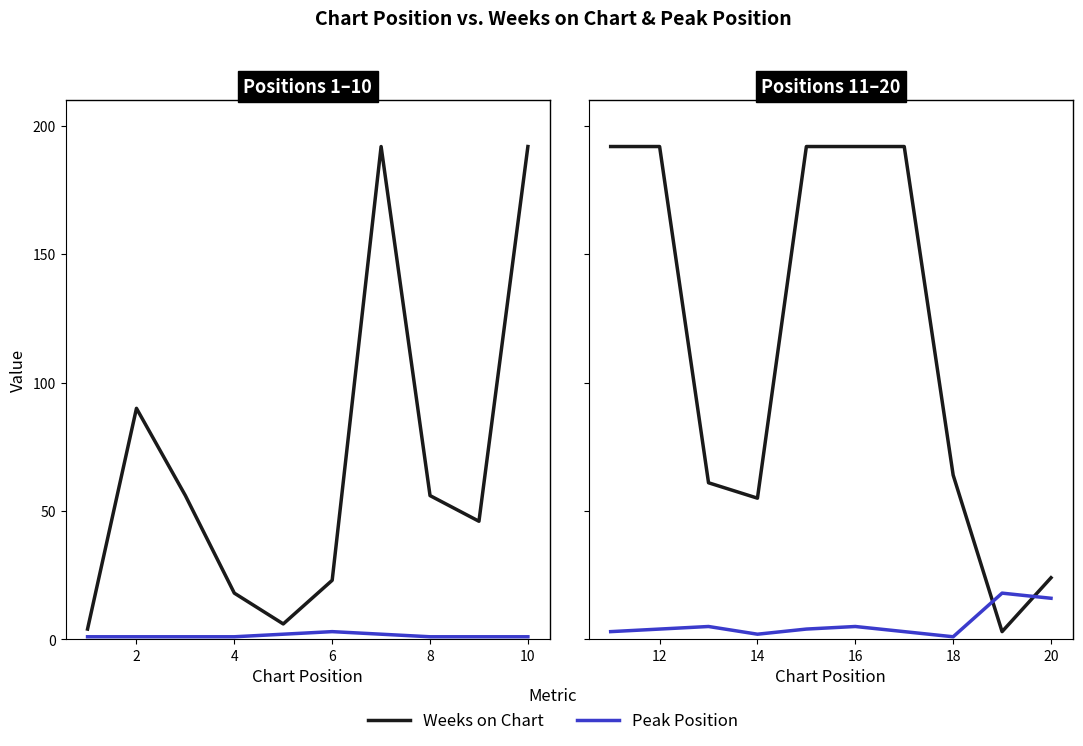

After their last crossing, which series has the higher values: Peak Position or Weeks on Chart?

Weeks on Chart